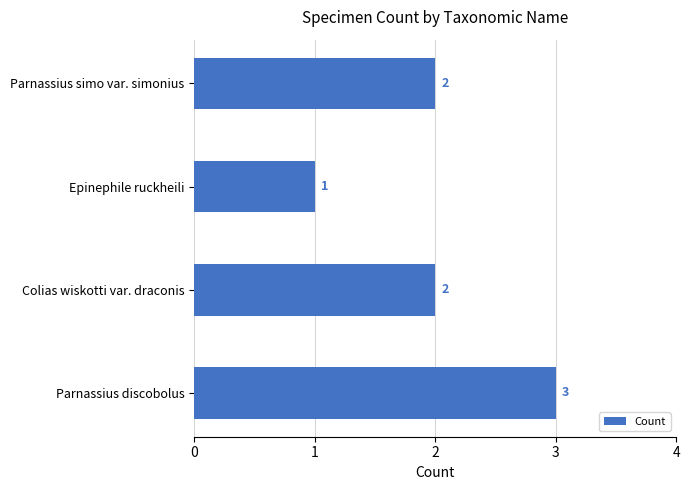

Which has a higher value, Parnassius simo var. simonius or Parnassius discobolus?

Parnassius discobolus